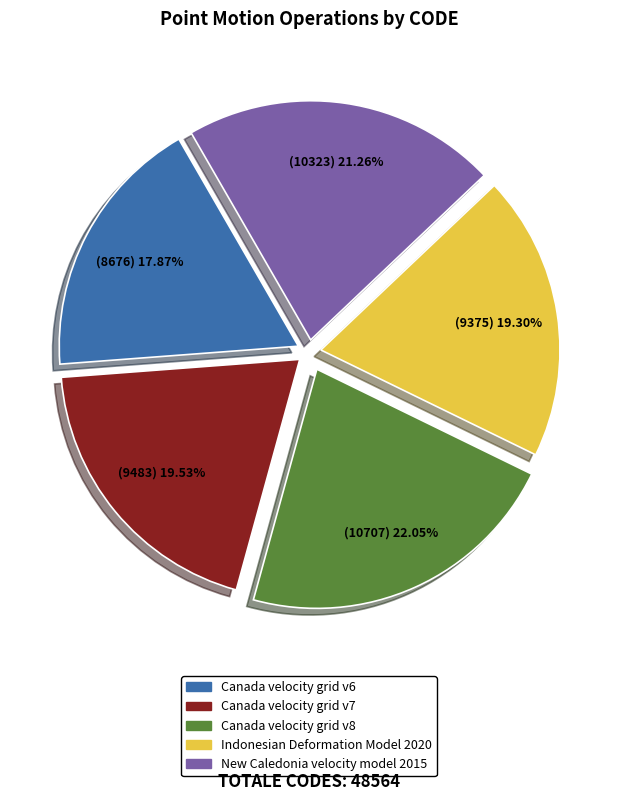

What is the largest slice in the pie chart?

Canada velocity grid v8